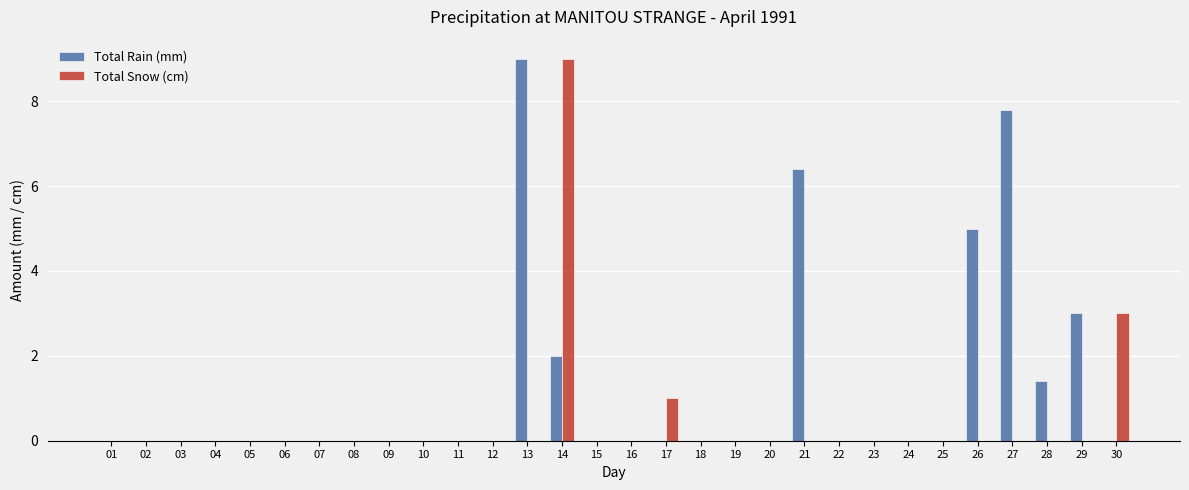

How many categories are shown in the chart?

30